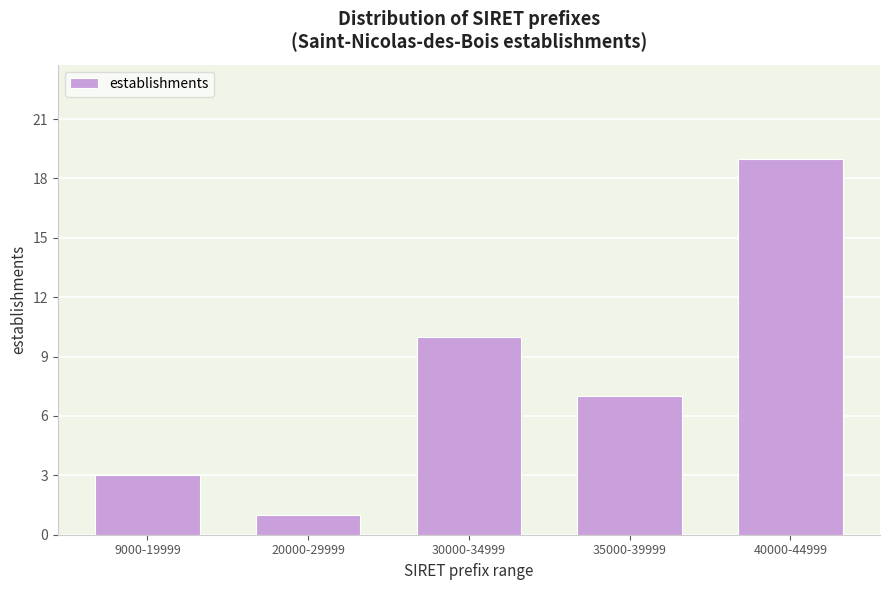

Reading right to left, list all the values displayed in this chart.

19	7	10	1	3